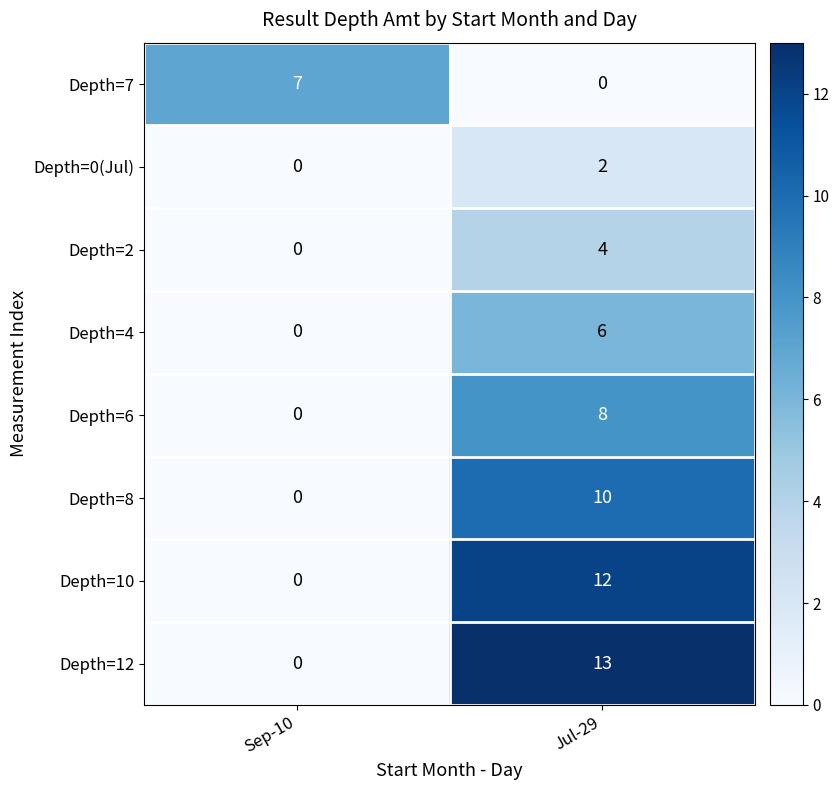

Reading left to right, transcribe all the data shown in this chart.

Depth=7: 7	0
Depth=0(Jul): 0	2
Depth=2: 0	4
Depth=4: 0	6
Depth=6: 0	8
Depth=8: 0	10
Depth=10: 0	12
Depth=12: 0	13